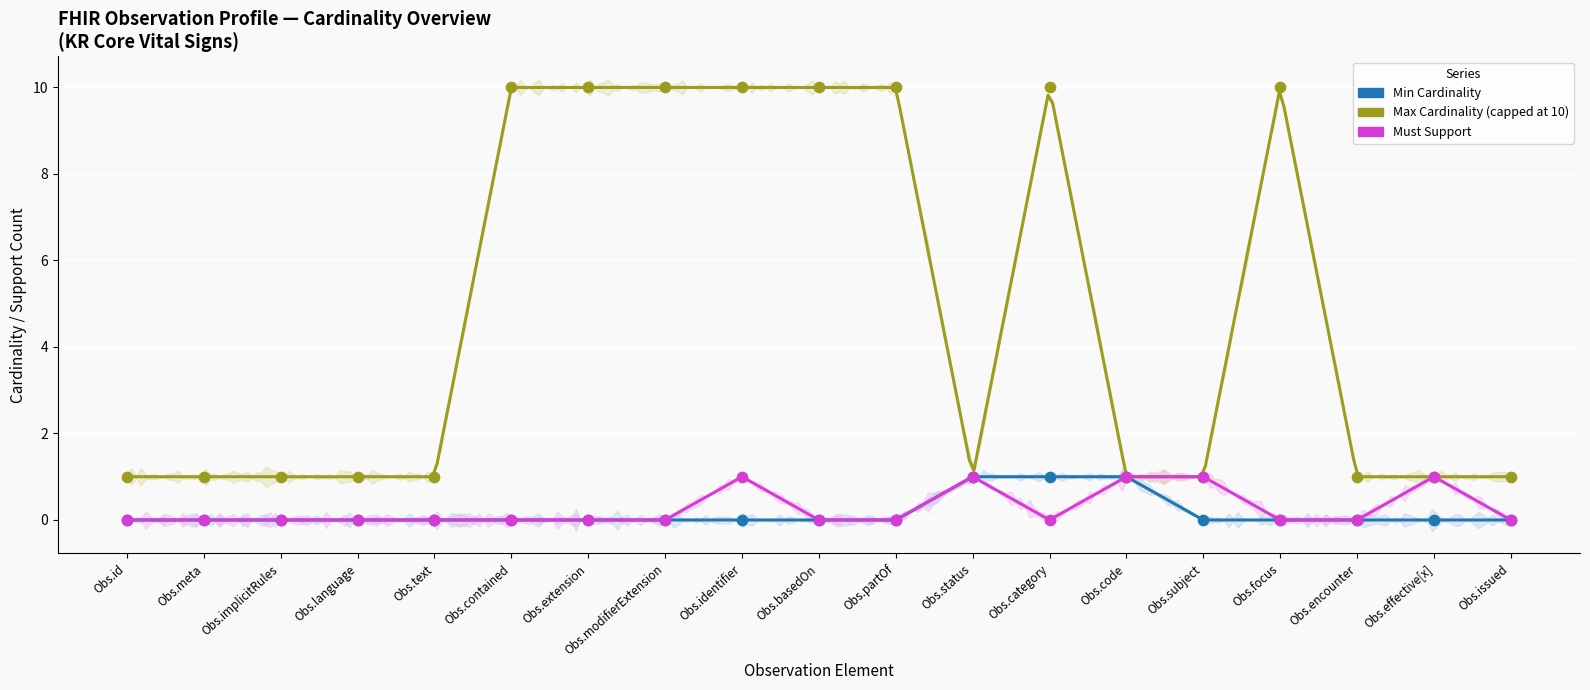

Which series has the largest Y range (max minus min)?

Max Cardinality